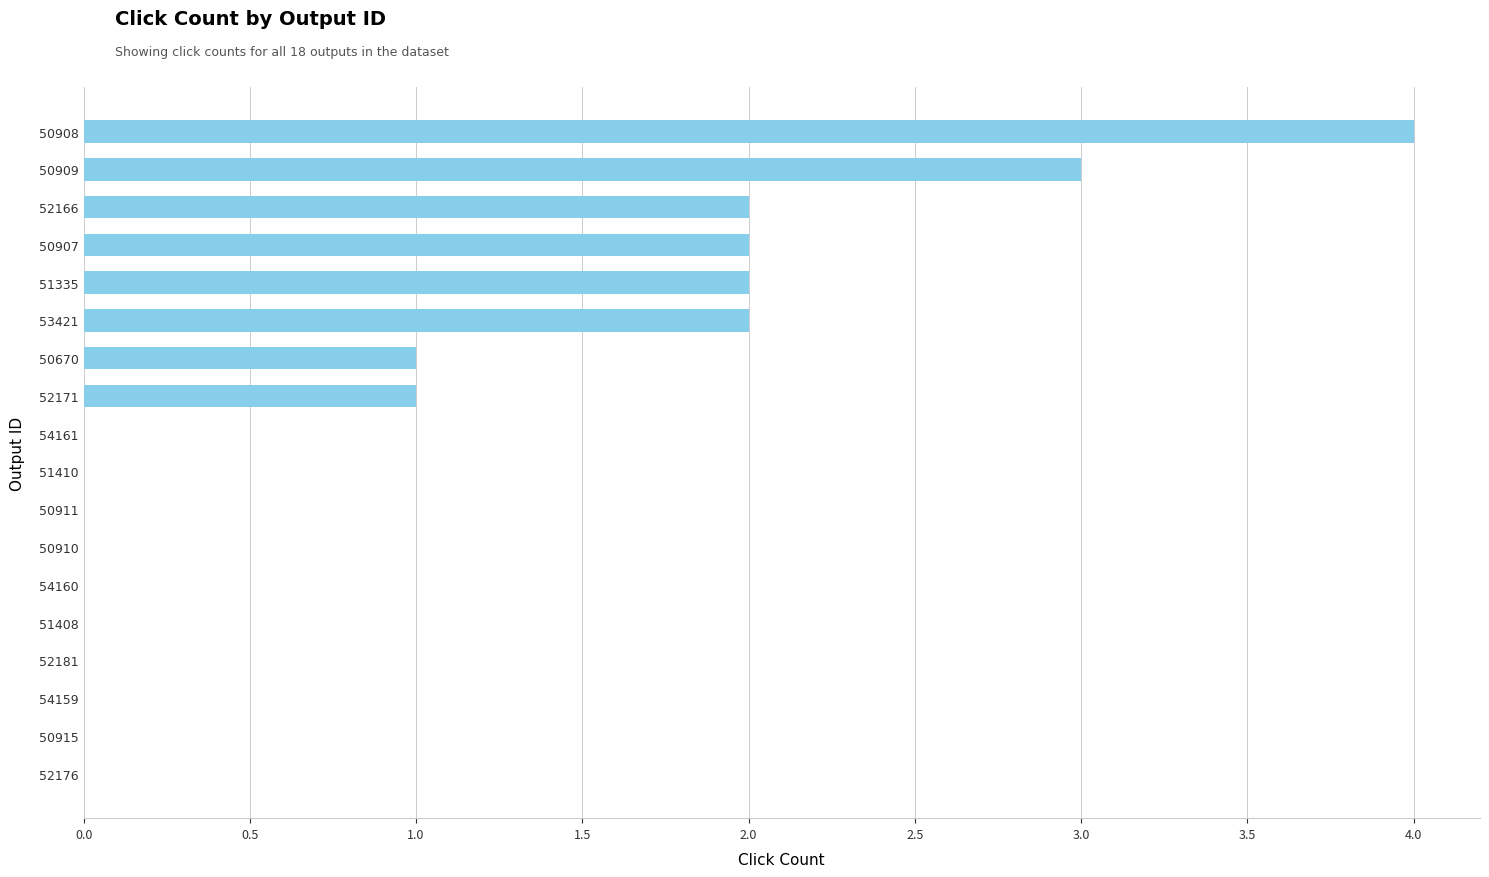

Approximately how many times larger is the value at 53421 compared to 52171?

2.0